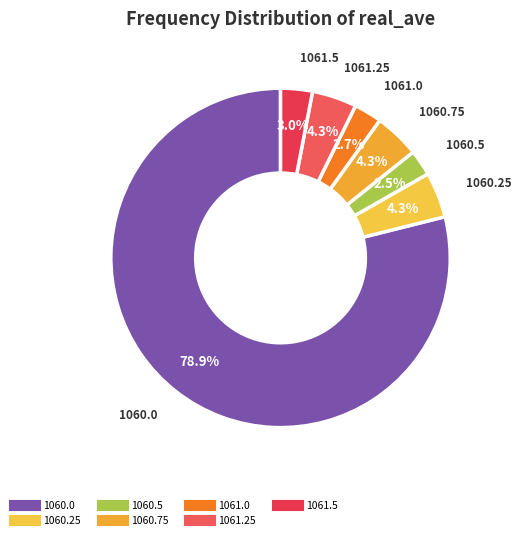

How many segments does this pie chart have?

7